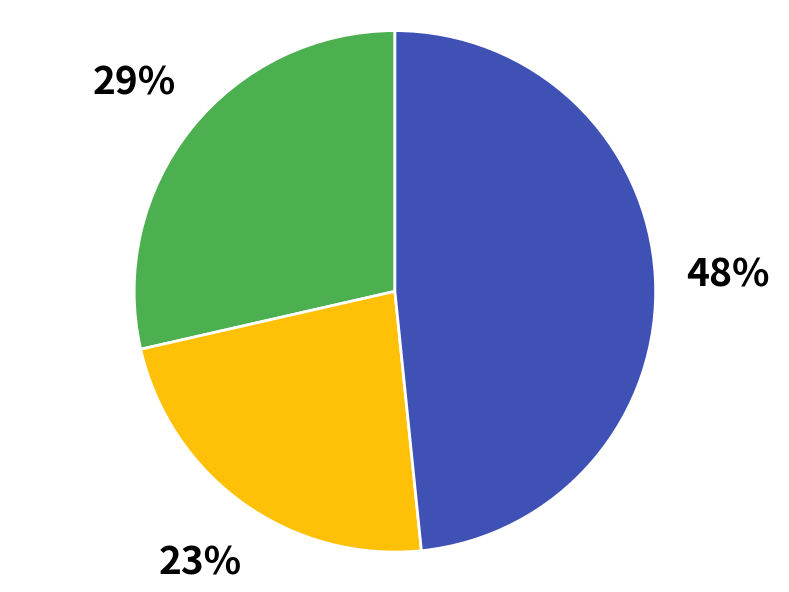

How many segments does this pie chart have?

3